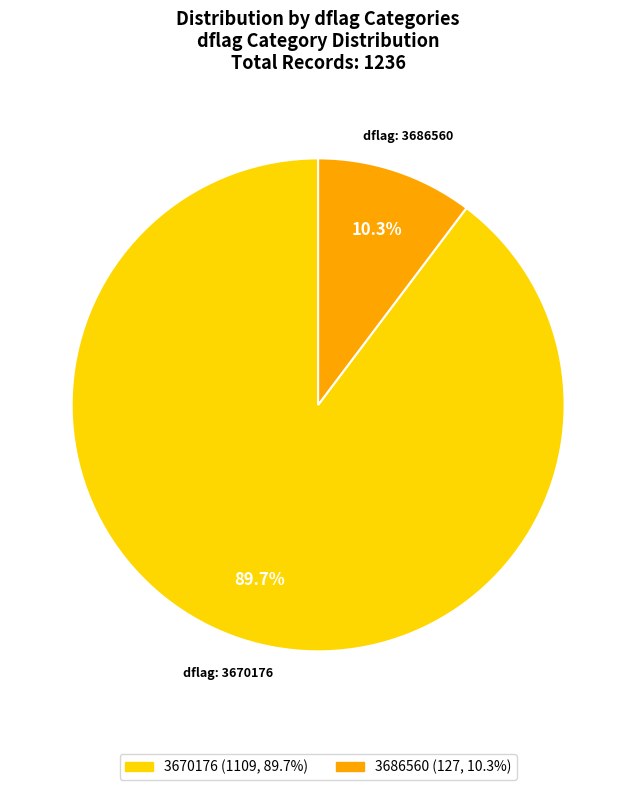

To the nearest percent, what portion does 3686560 represent?

10%